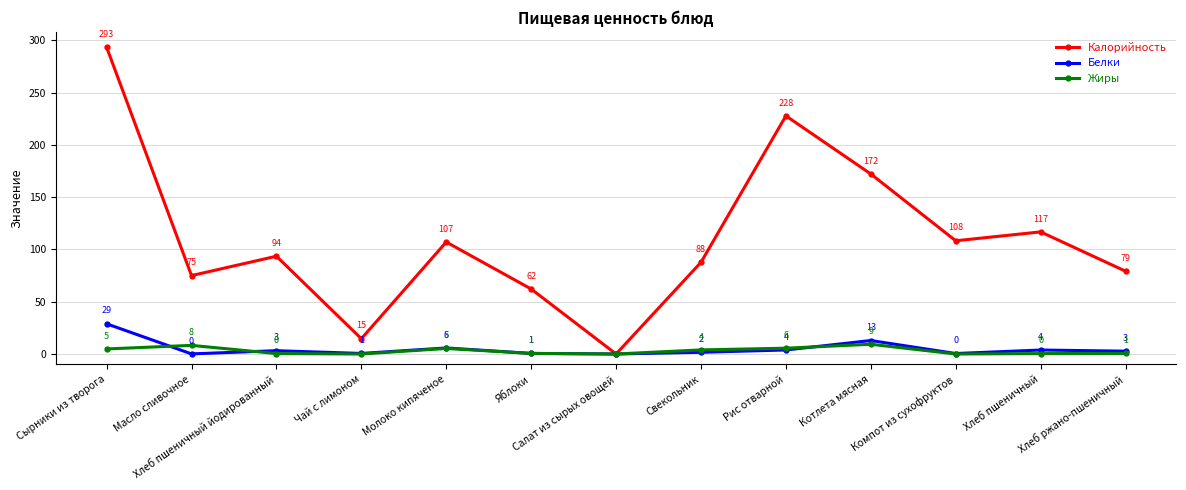

Which series changed the most between Хлеб пшеничный йодированный and Котлета мясная?

Калорийность